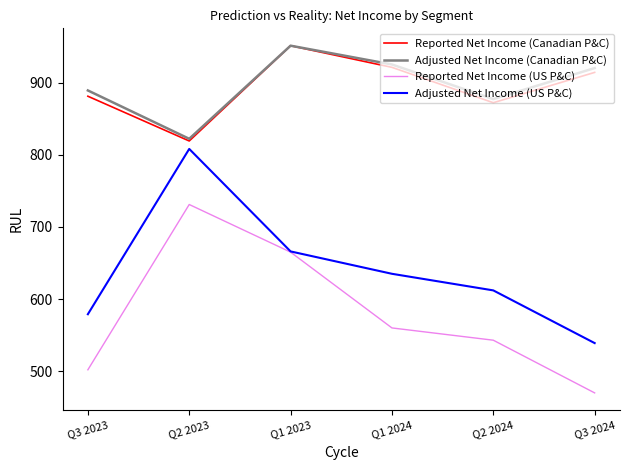

List the labels in order of Reported Net Income (US P&C) value, smallest first.

Q3 2024, Q3 2023, Q2 2024, Q1 2024, Q1 2023, Q2 2023